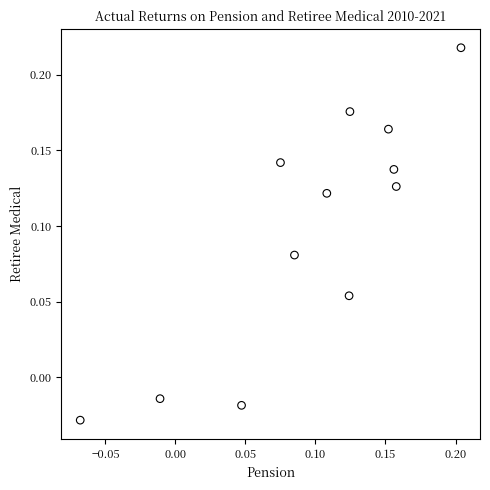

What is the range of X values (max minus min)?

0.3